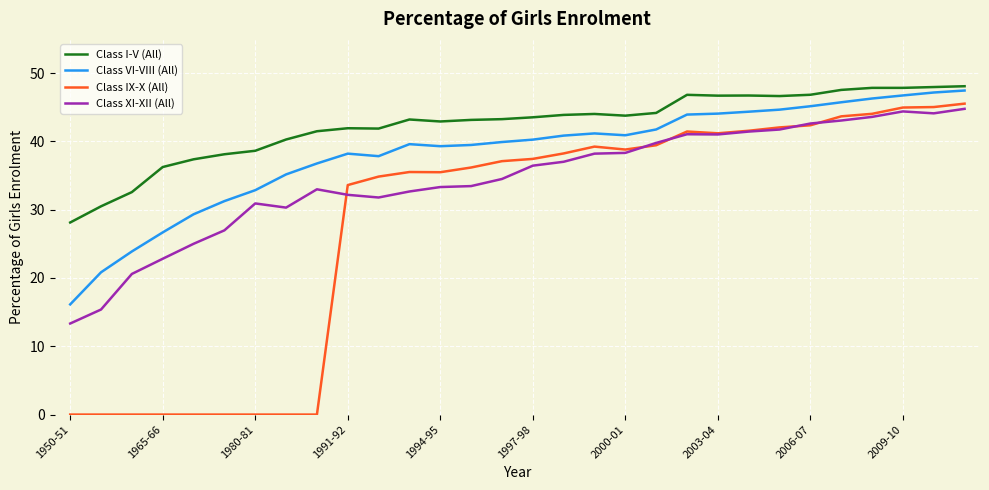

What is the maximum value shown in the chart?

48.1